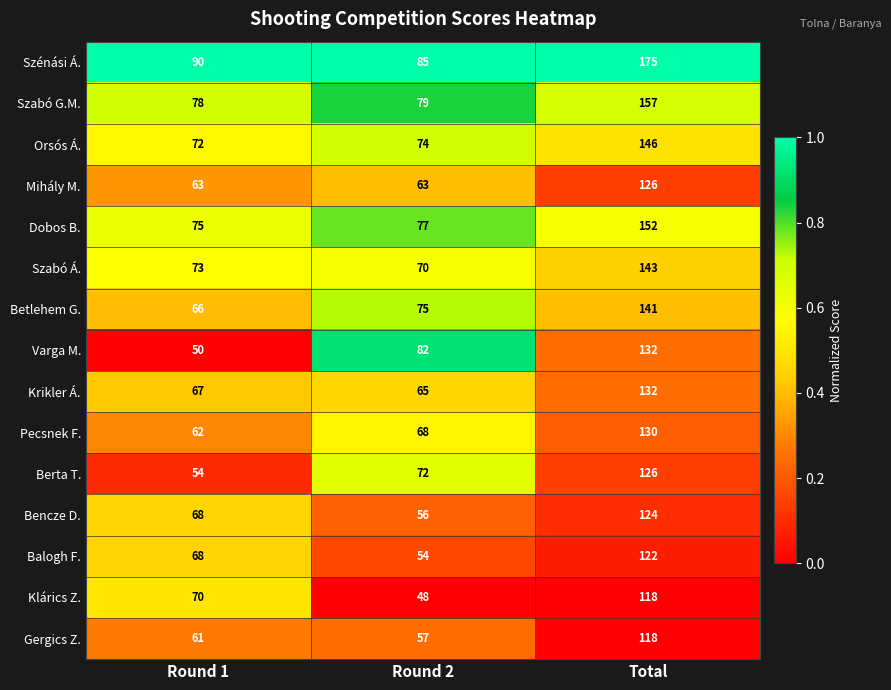

At which label does Orsós Á. reach its peak?

Total